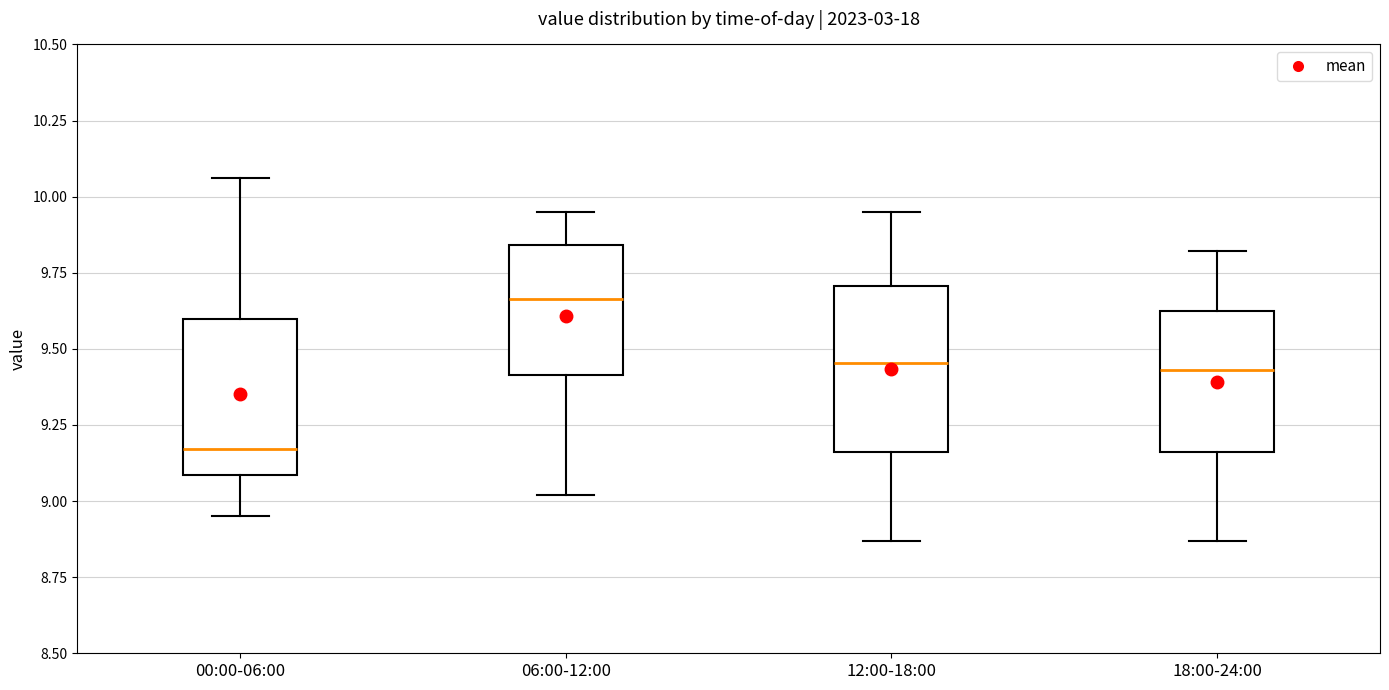

Where does the upper whisker of the box for 00:00-06:00 end on the y-axis? The values are not printed on the chart, so give them approximately, as read against the axis.

10.05